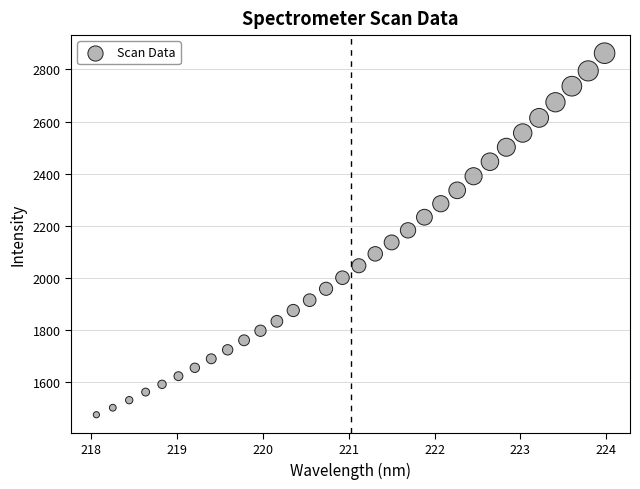

What is the range of Y values (max minus min)?

1386.1